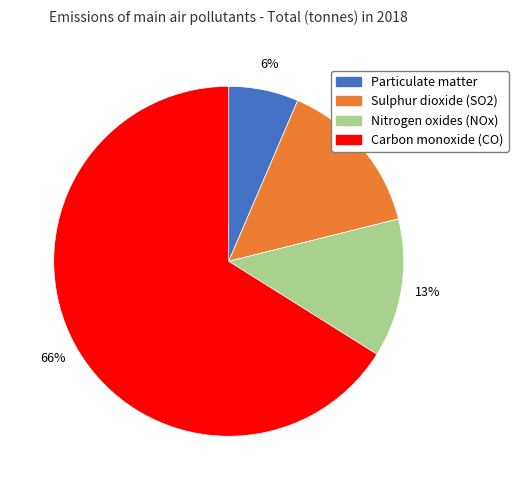

To the nearest percent, what is the combined percentage of Sulphur dioxide (SO2) and Carbon monoxide (CO)?

81%